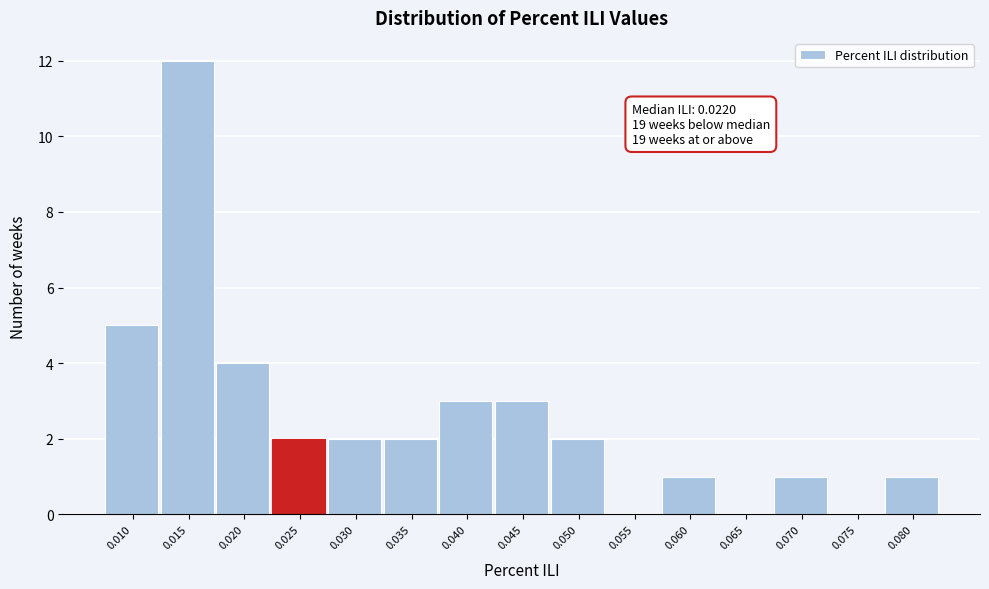

Reading left to right, extract all data points from this chart.

0.010=5	0.015=12	0.020=4	0.025=2	0.030=2	0.035=2	0.040=3	0.045=3	0.050=2	0.055=0	0.060=1	0.065=0	0.070=1	0.075=0	0.080=1